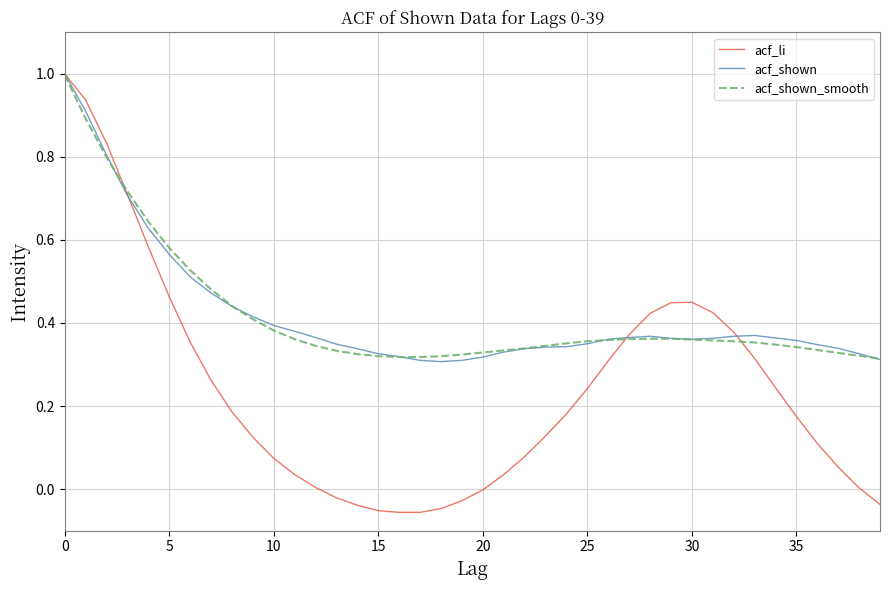

Which series has the widest spread of values?

acf_li